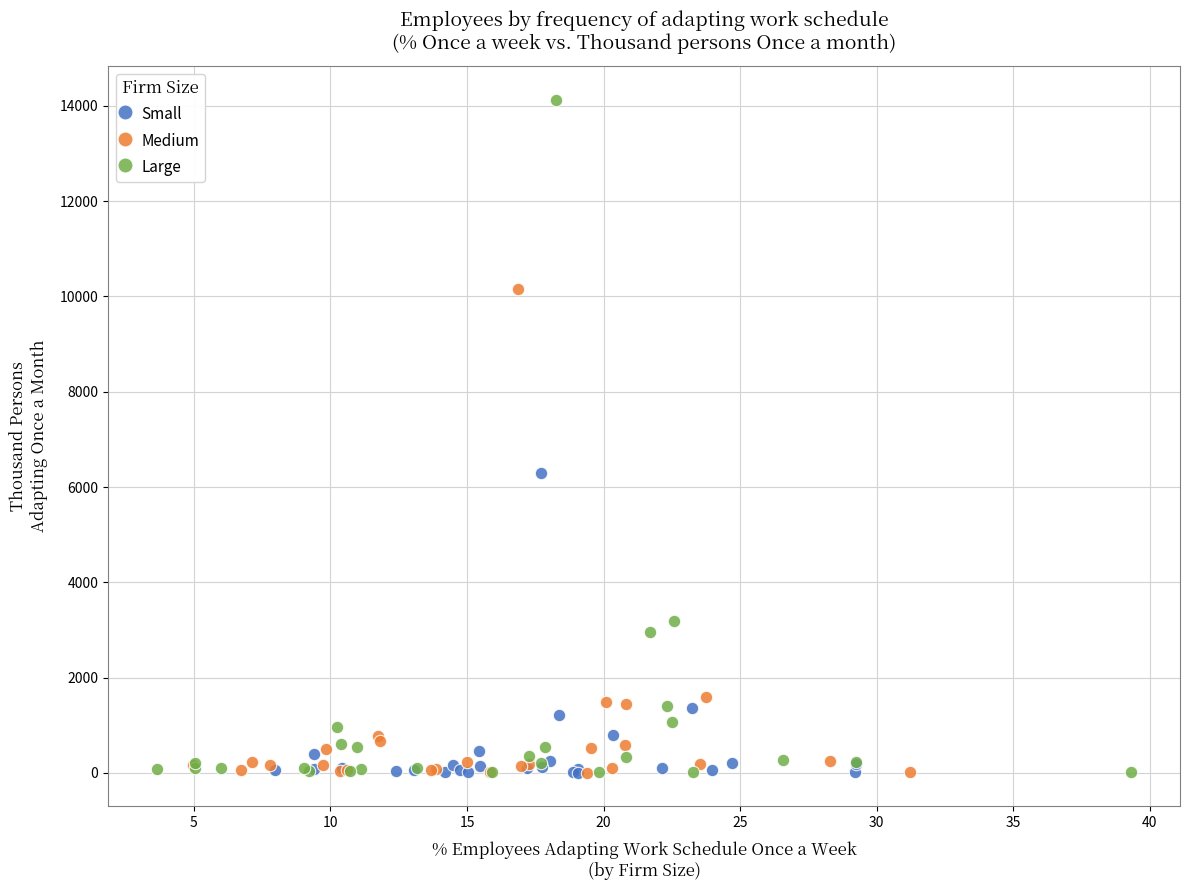

What are all the series names shown in the legend?

Small, Medium, Large